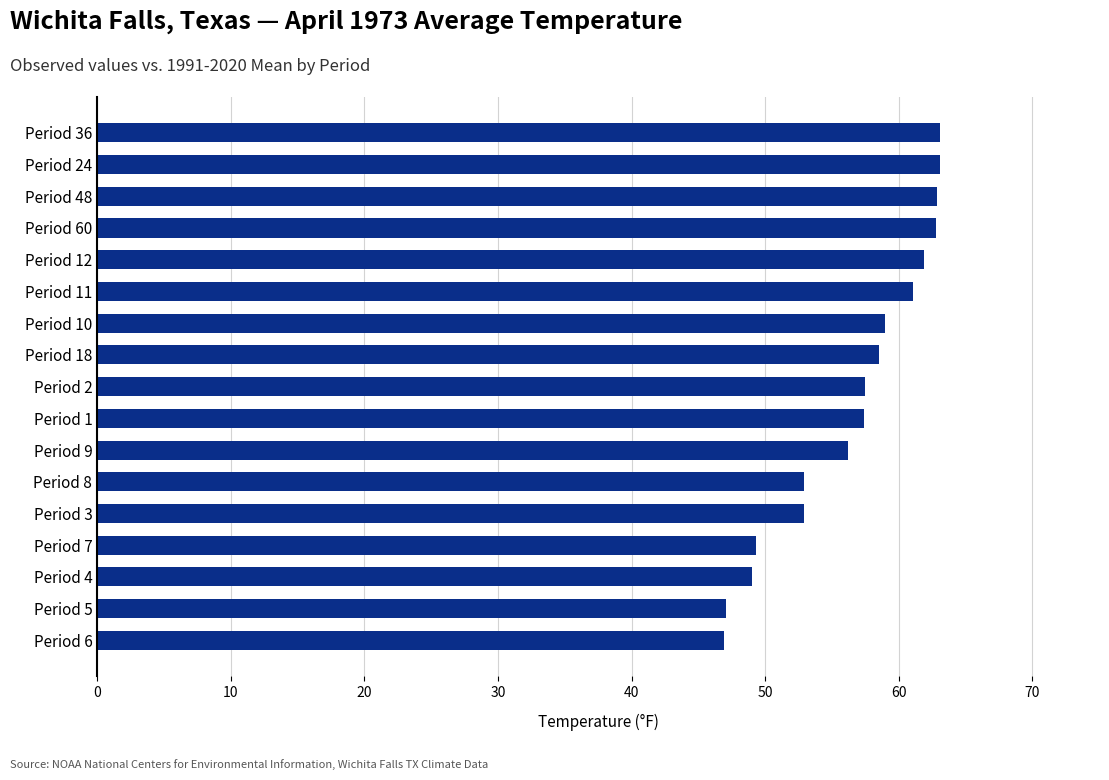

Are the bars horizontal?

Yes